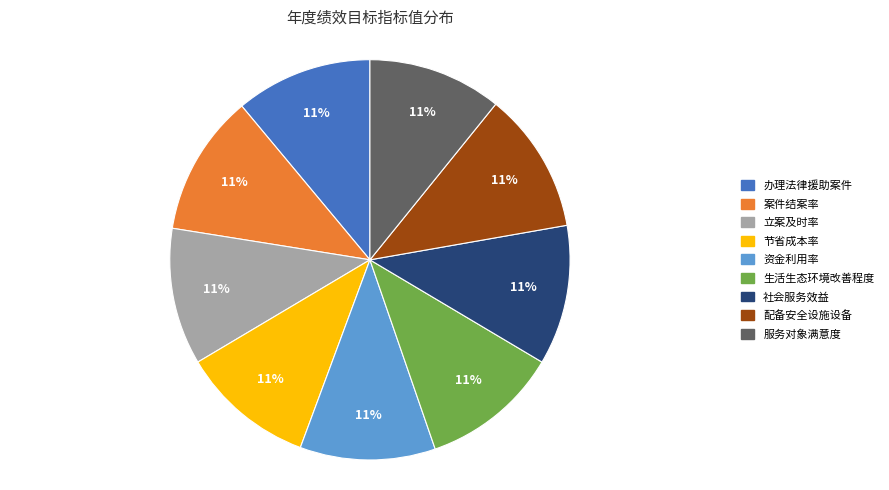

True or false: 配备安全设施设备 accounts for 11% of the total.

True